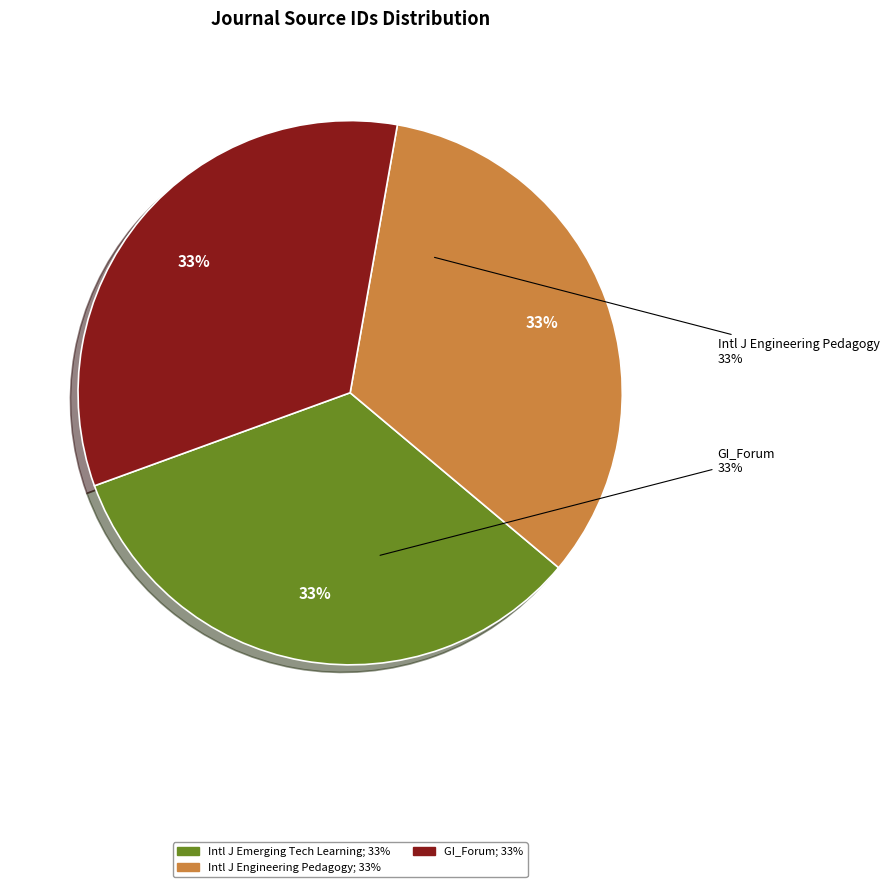

Does International Journal of Engineering Pedagogy represent more than half of the total?

No